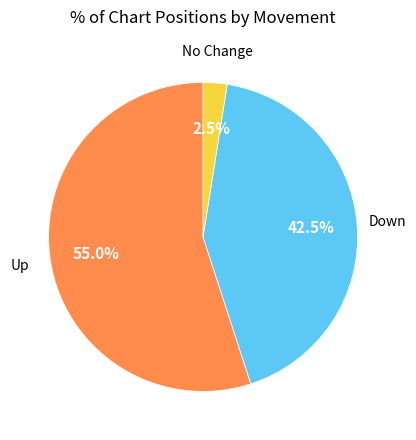

Does any single category account for the majority?

Yes